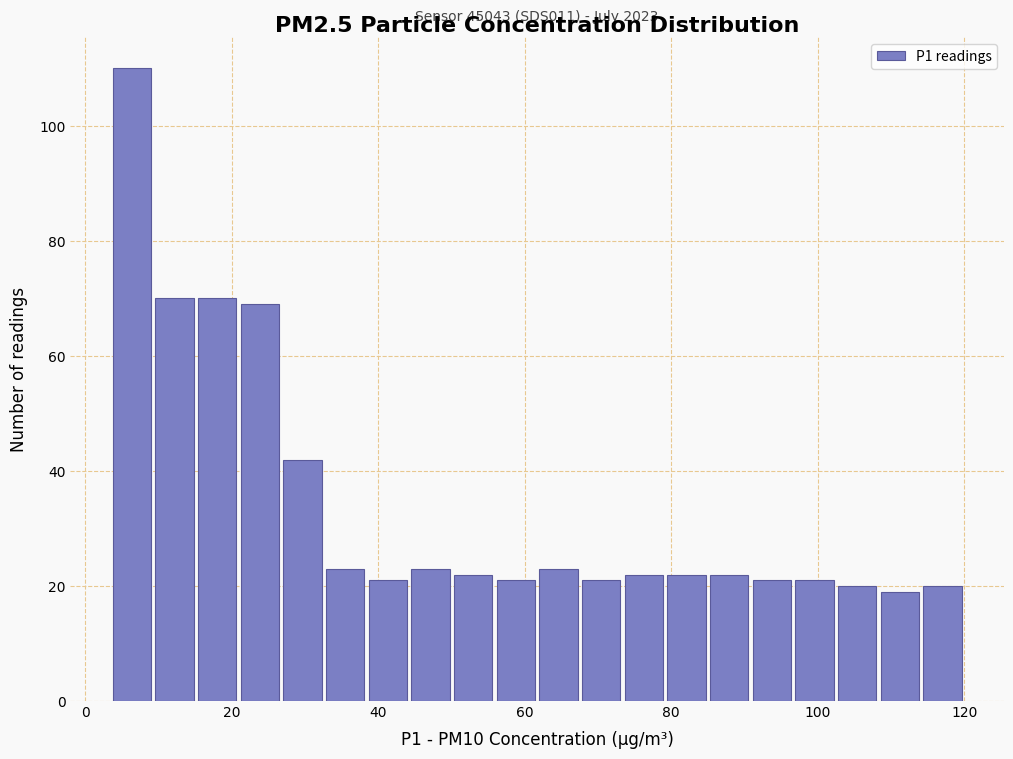

Around what value on the x-axis is the tallest bar? Give the approximate position of its centre, as read against the axis.

6